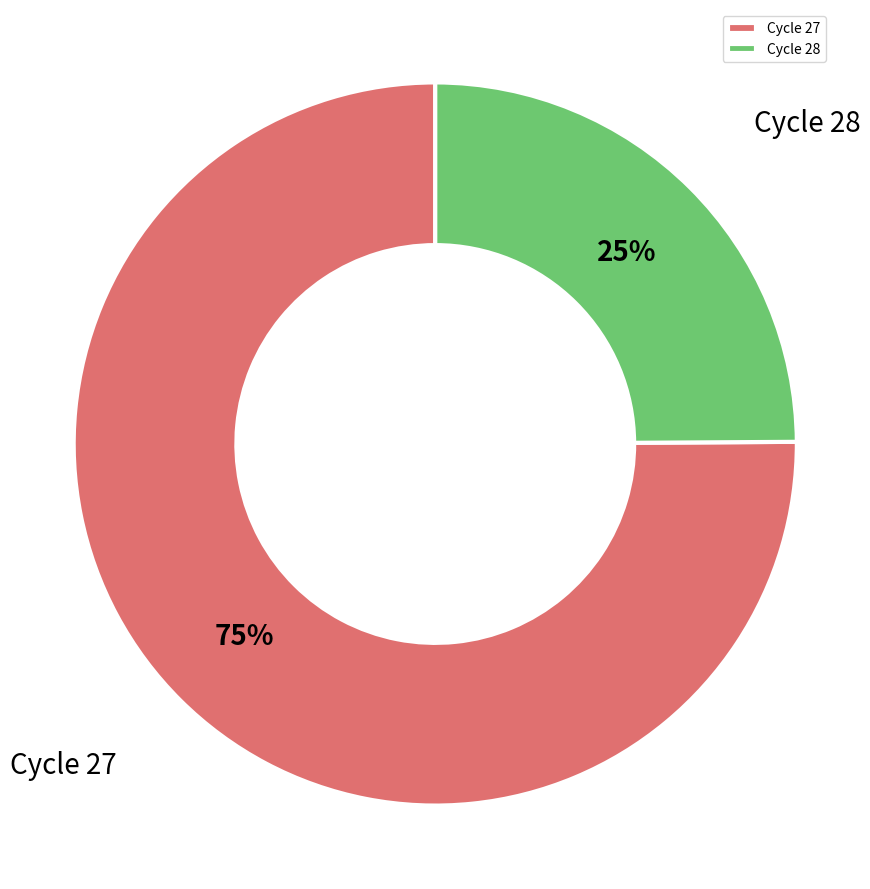

Which slice is the smallest?

Cycle 28